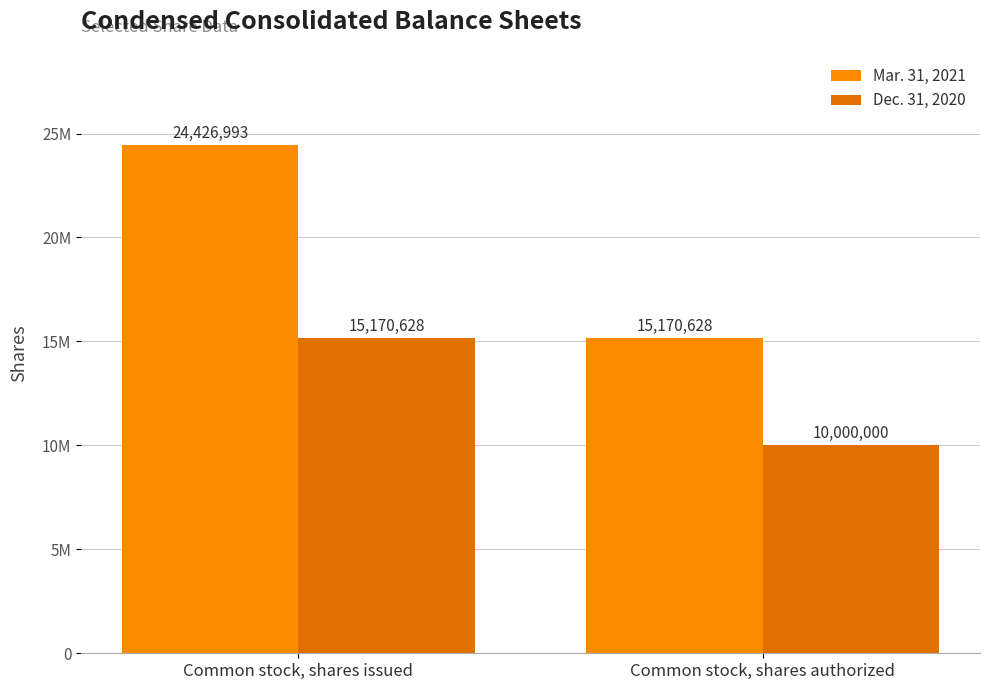

Reading left to right, extract all data points from this chart.

Mar. 31, 2021: 24426993	15170628
Dec. 31, 2020: 15170628	10000000